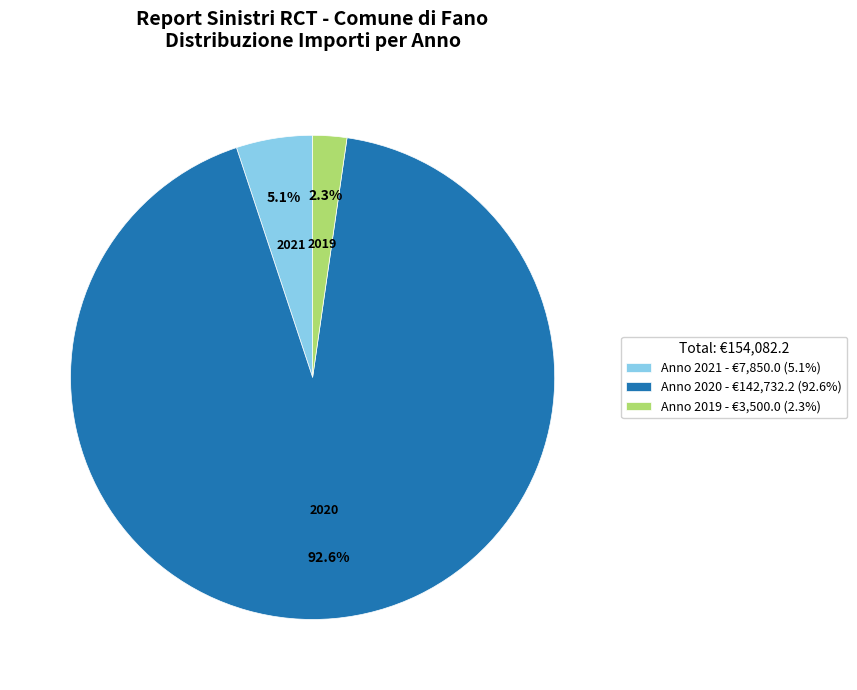

Which has a higher value, Anno 2021 - €7,850.0 (5.1%) or Anno 2020 - €142,732.2 (92.6%)?

Anno 2020 - €142,732.2 (92.6%)